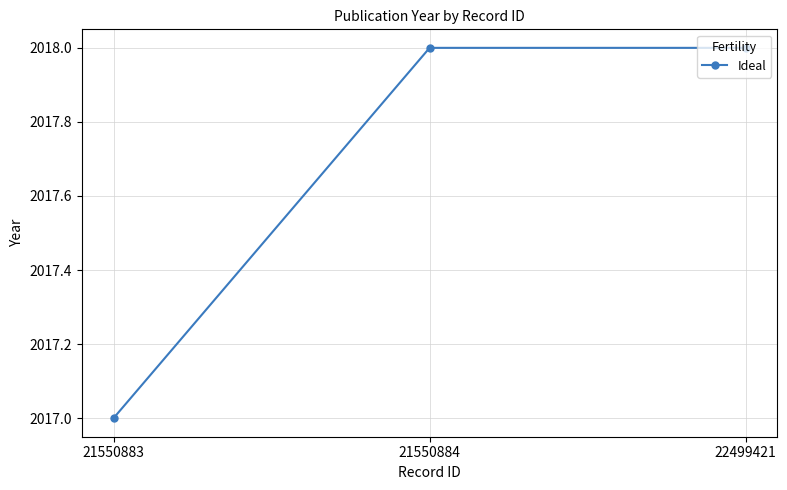

What is the value of the 1st point from the left?

2017